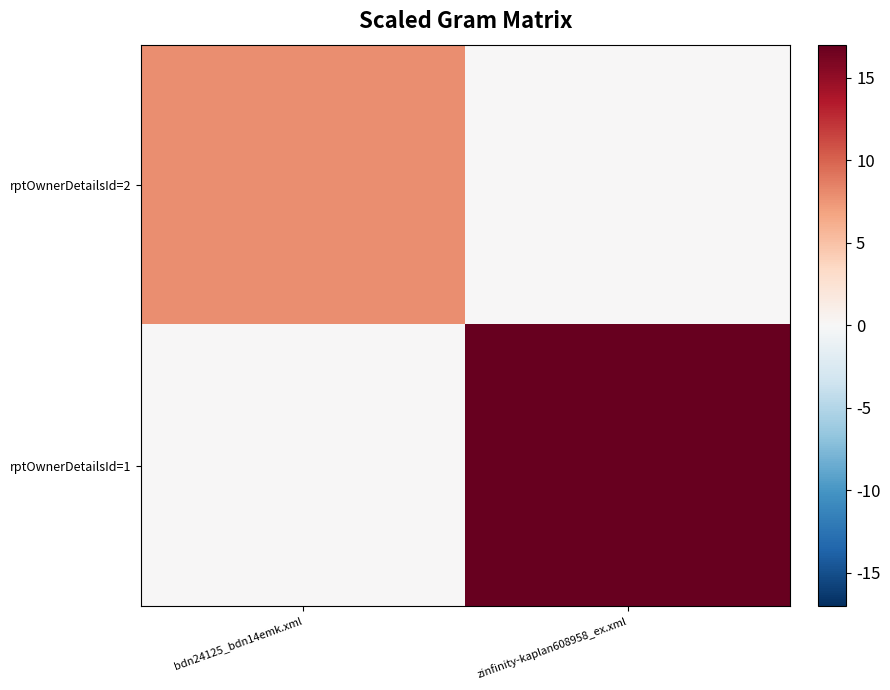

Rank the series by their average value, from lowest to highest.

rptOwnerDetailsId=2, rptOwnerDetailsId=1